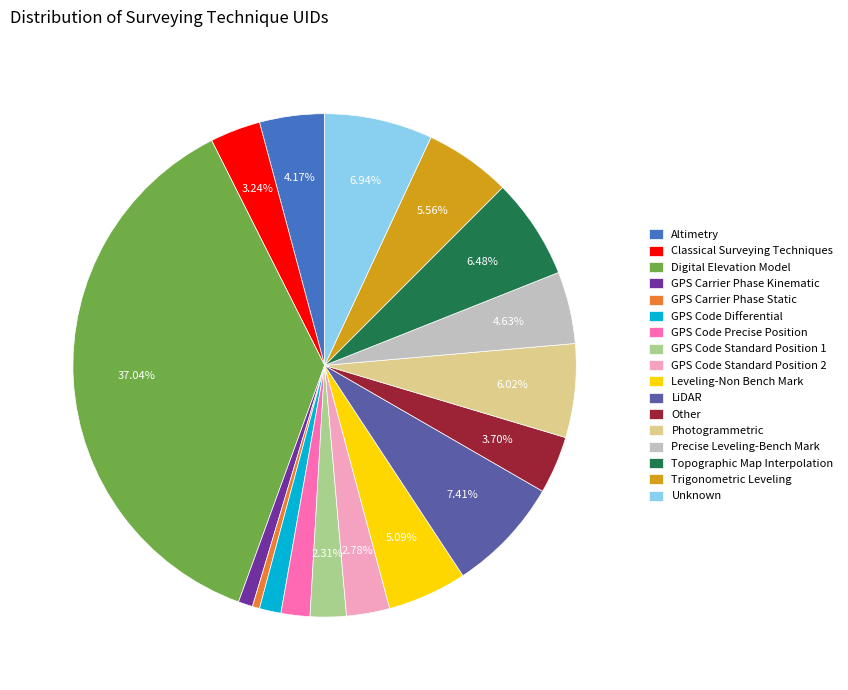

Is the sum of GPS Carrier Phase Static and Precise Leveling-Bench Mark greater than half?

No